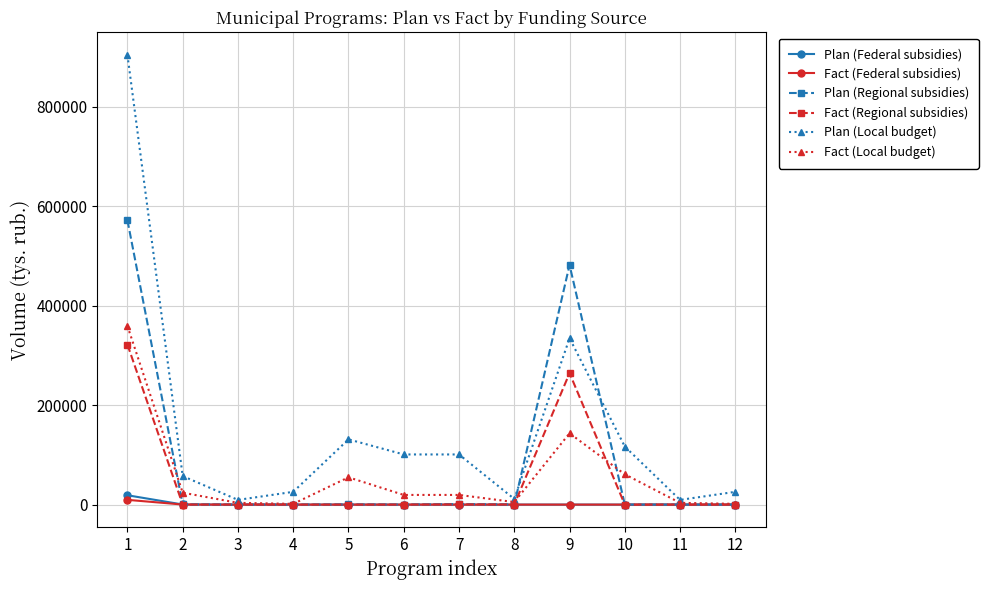

At which category is the sum across all series the highest?

1